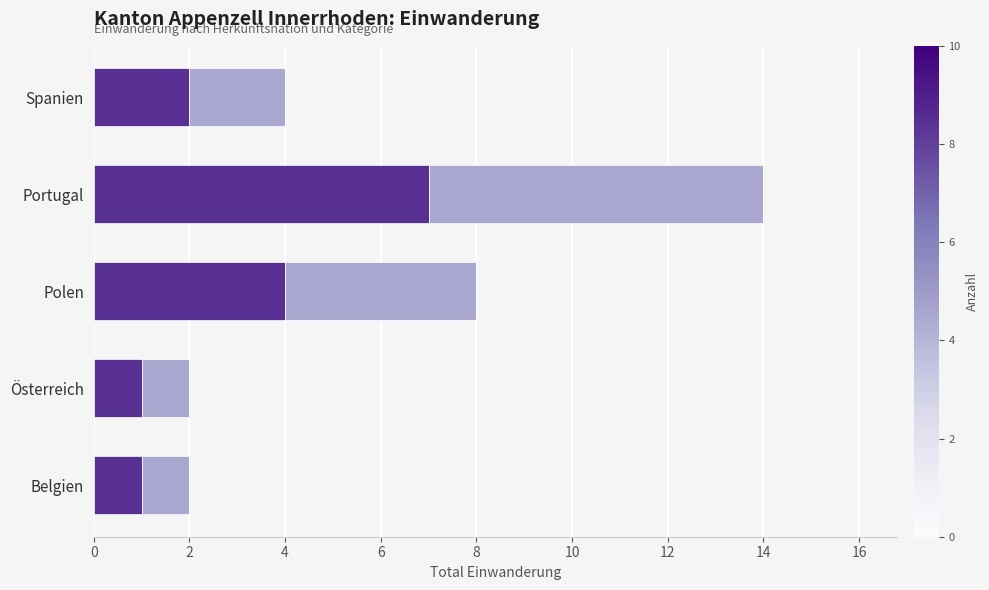

How many data points does each series have?

5